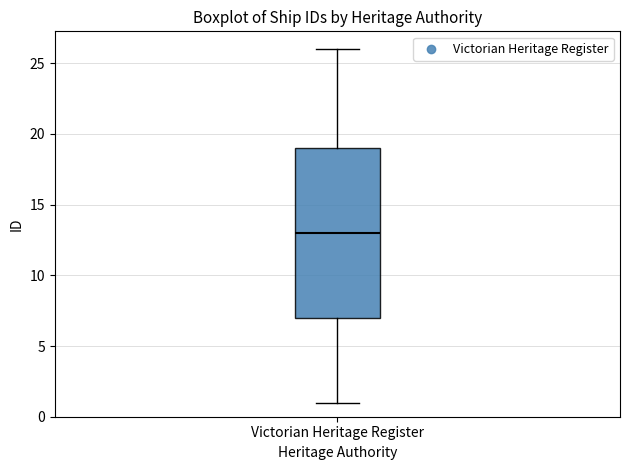

Read this box plot against the y-axis: the position of the median line, the range covered by the box, and the ends of both whiskers. The values are not printed on the chart, so give them approximately, as read against the axis.

median 13, box 7 to 19, whiskers 1 to 26